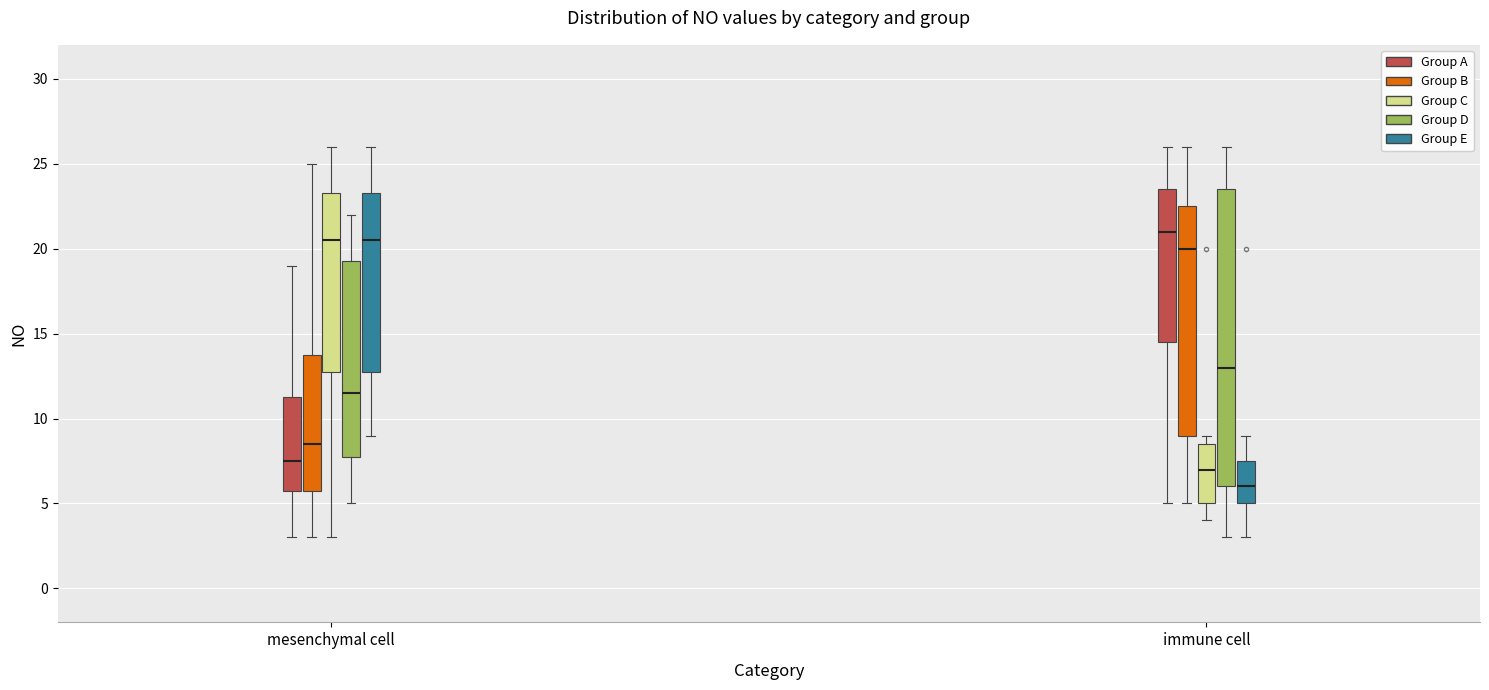

Reading left to right, transcribe this box plot: for each box, give where its median line is, the range the box spans, and where its two whiskers end, as read against the y-axis. The values are not printed on the chart, so give them approximately, as read against the axis.

mesenchymal cell (Group A): median 7.5, box 6.0 to 11.5, whiskers 3.0 to 19.0
mesenchymal cell (Group B): median 8.5, box 6.0 to 14.0, whiskers 3.0 to 25.0
mesenchymal cell (Group C): median 20.5, box 13.0 to 23.5, whiskers 3.0 to 26.0
mesenchymal cell (Group D): median 11.5, box 8.0 to 19.5, whiskers 5.0 to 22.0
mesenchymal cell (Group E): median 20.5, box 13.0 to 23.5, whiskers 9.0 to 26.0
immune cell (Group A): median 21.0, box 14.5 to 23.5, whiskers 5.0 to 26.0
immune cell (Group B): median 20.0, box 9.0 to 22.5, whiskers 5.0 to 26.0
immune cell (Group C): median 7.0, box 5.0 to 8.5, whiskers 4.0 to 9.0
immune cell (Group D): median 13.0, box 6.0 to 23.5, whiskers 3.0 to 26.0
immune cell (Group E): median 6.0, box 5.0 to 7.5, whiskers 3.0 to 9.0